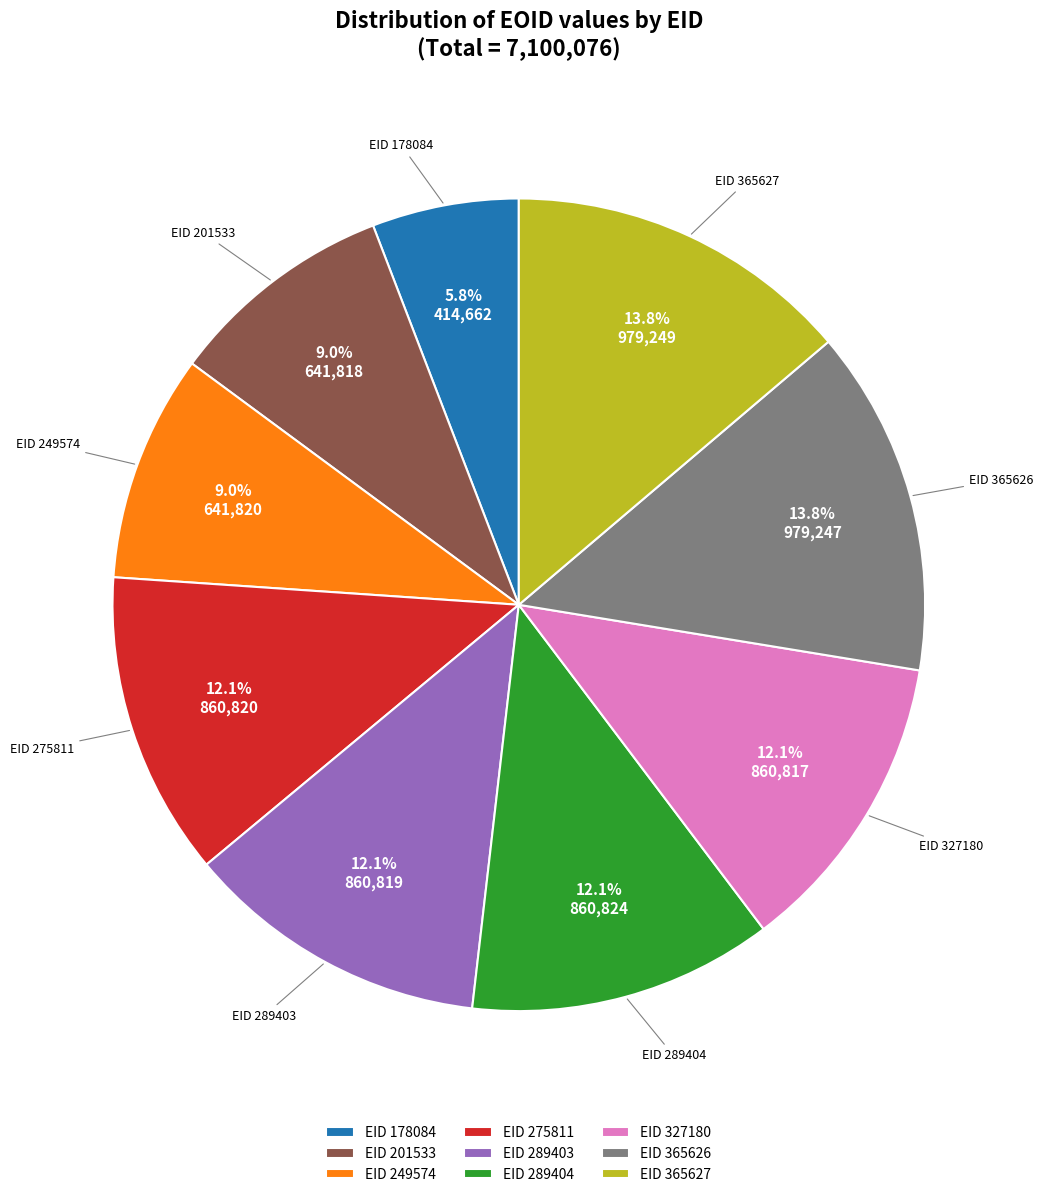

Combined, what portion of the pie is EID 289404 and EID 275811?

24.2%